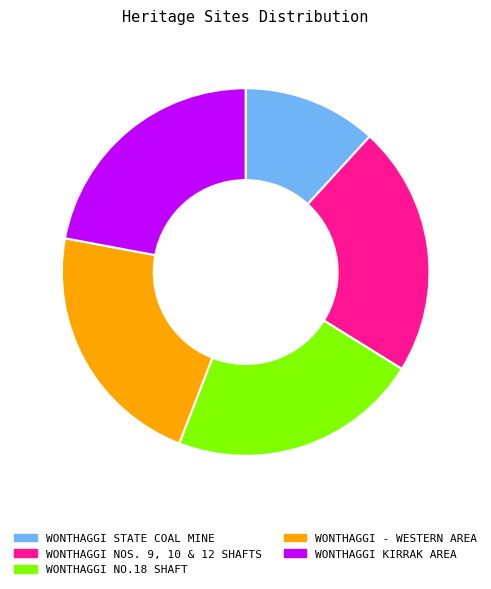

Is WONTHAGGI - WESTERN AREA the majority of the pie?

No